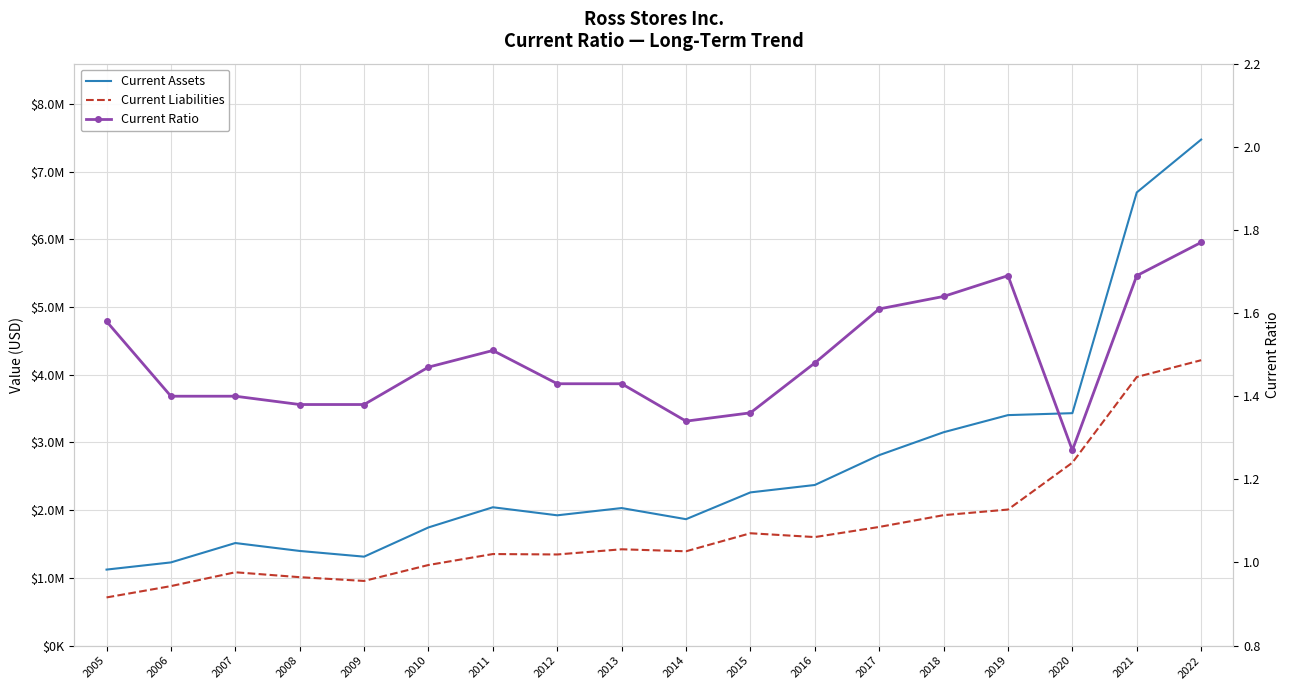

What are all the series names shown in the legend?

Current Assets, Current Liabilities, Current Ratio